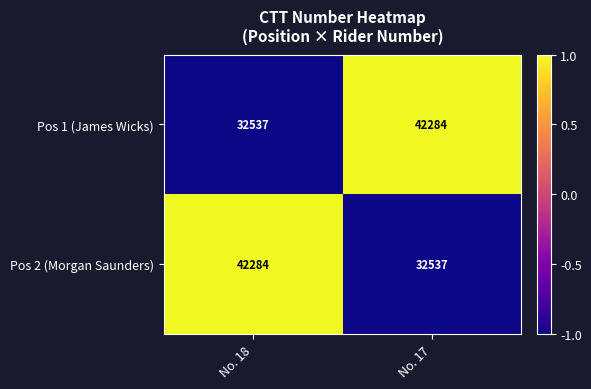

Which category has the lowest value in the Pos 1 (James Wicks) series?

No. 18